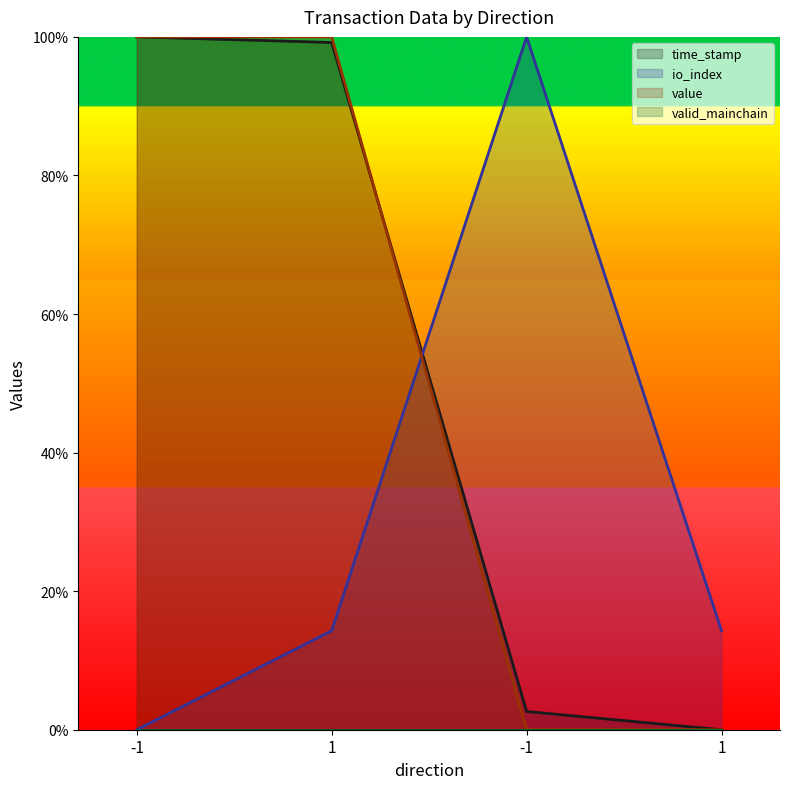

Is the value of io_index at -1 greater than the value of time_stamp at -1?

No